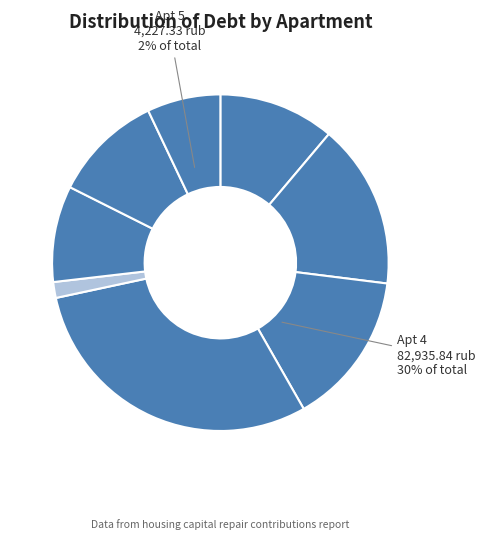

Is the sum of 3 and 4 greater than half?

No